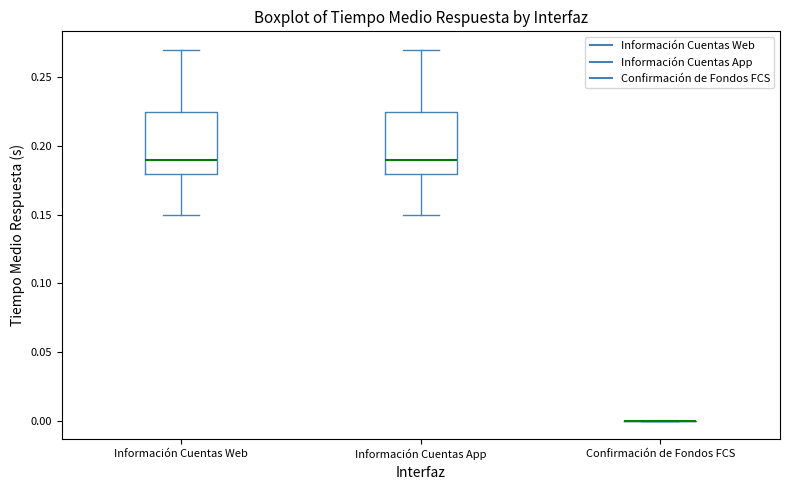

Reading left to right, transcribe this box plot: for each box, give where its median line is, the range the box spans, and where its two whiskers end, as read against the y-axis. The values are not printed on the chart, so give them approximately, as read against the axis.

Información Cuentas Web: median 0.190, box 0.180 to 0.225, whiskers 0.150 to 0.270
Información Cuentas App: median 0.190, box 0.180 to 0.225, whiskers 0.150 to 0.270
Confirmación de Fondos FCS: box collapsed to a line at 0.000, whiskers 0.000 to 0.000